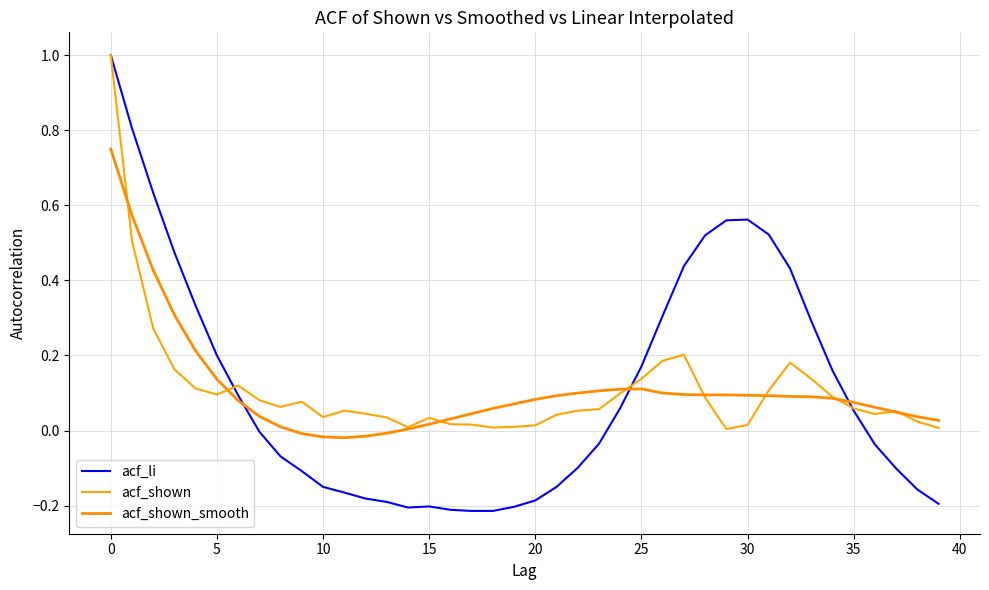

At which label is acf_shown closest to 0?

29